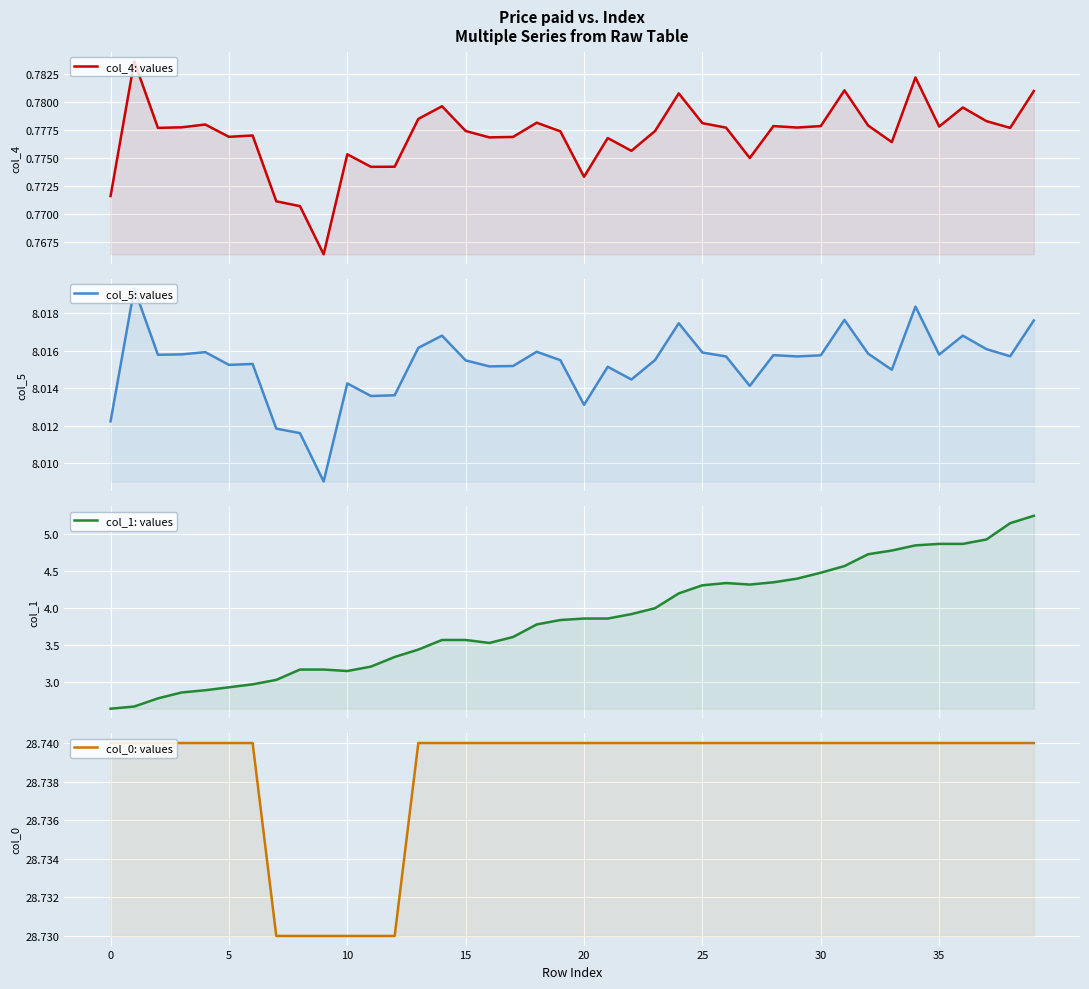

How many lines are shown in the chart?

4